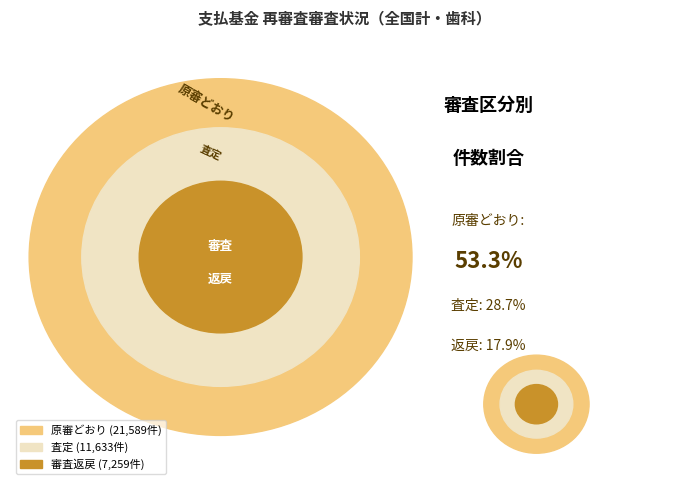

Is it true that 青森県 is 9% of the pie?

False